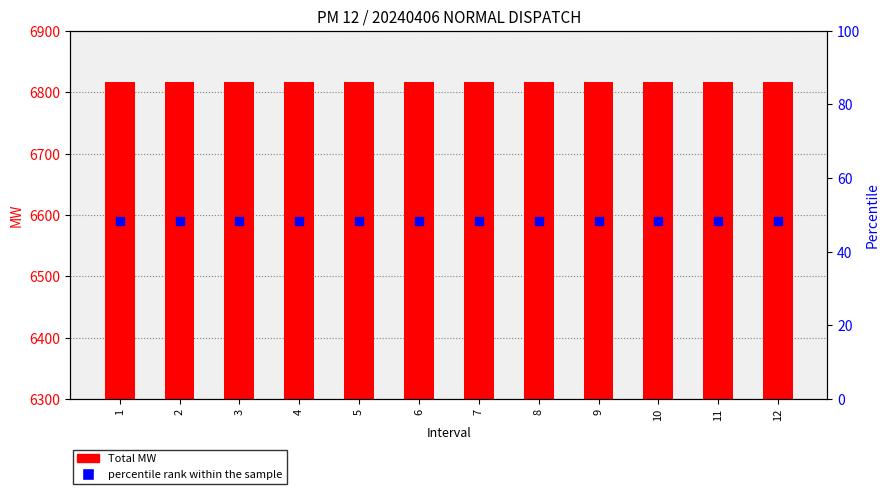

At which category is the sum across all series the highest?

1